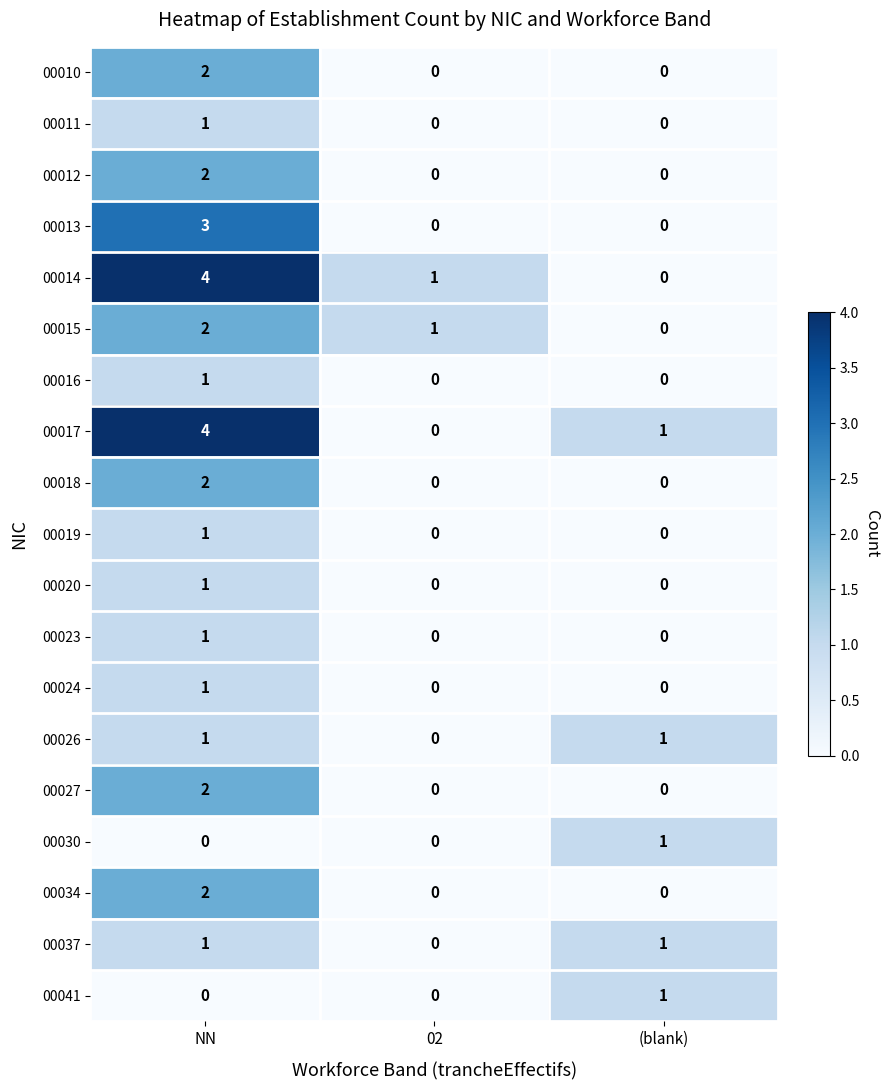

Which category has the highest value in the 00041 series?

(blank)